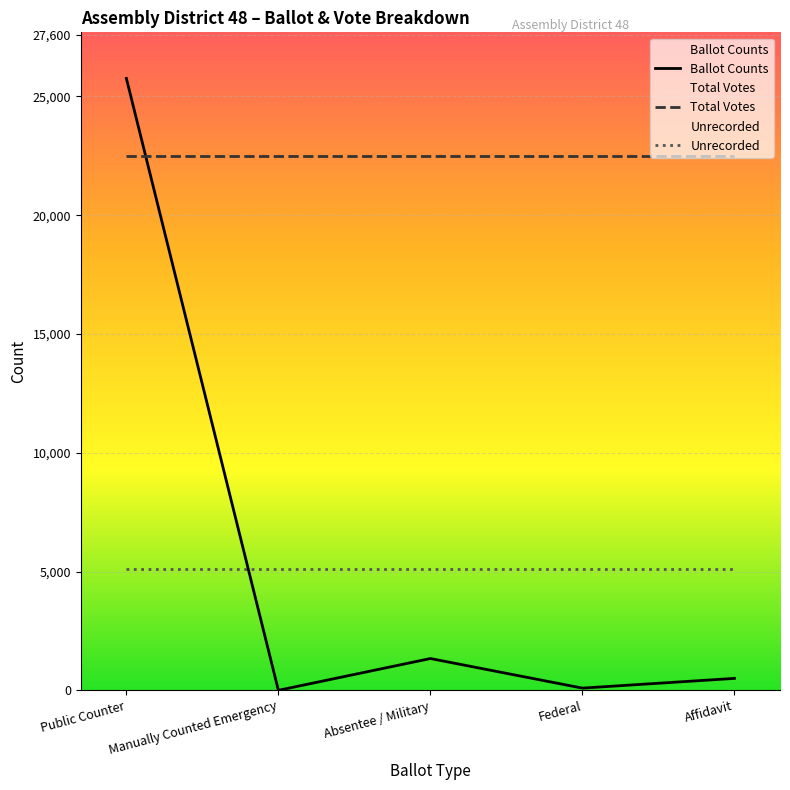

Is the value of Unrecorded at Public Counter greater than the value of Ballot Counts at Affidavit?

Yes